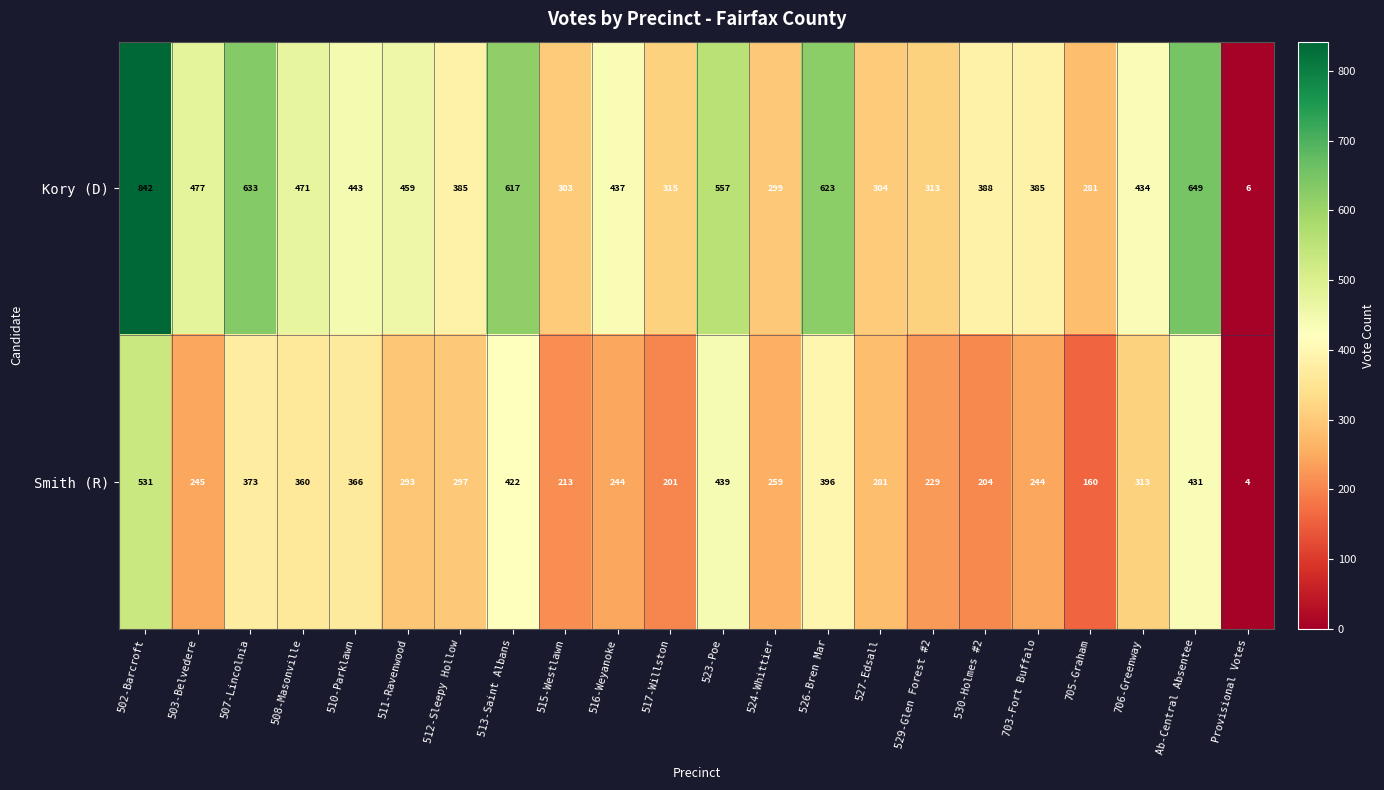

What is the approximate value of Kory (D) at 503-Belvedere?

477